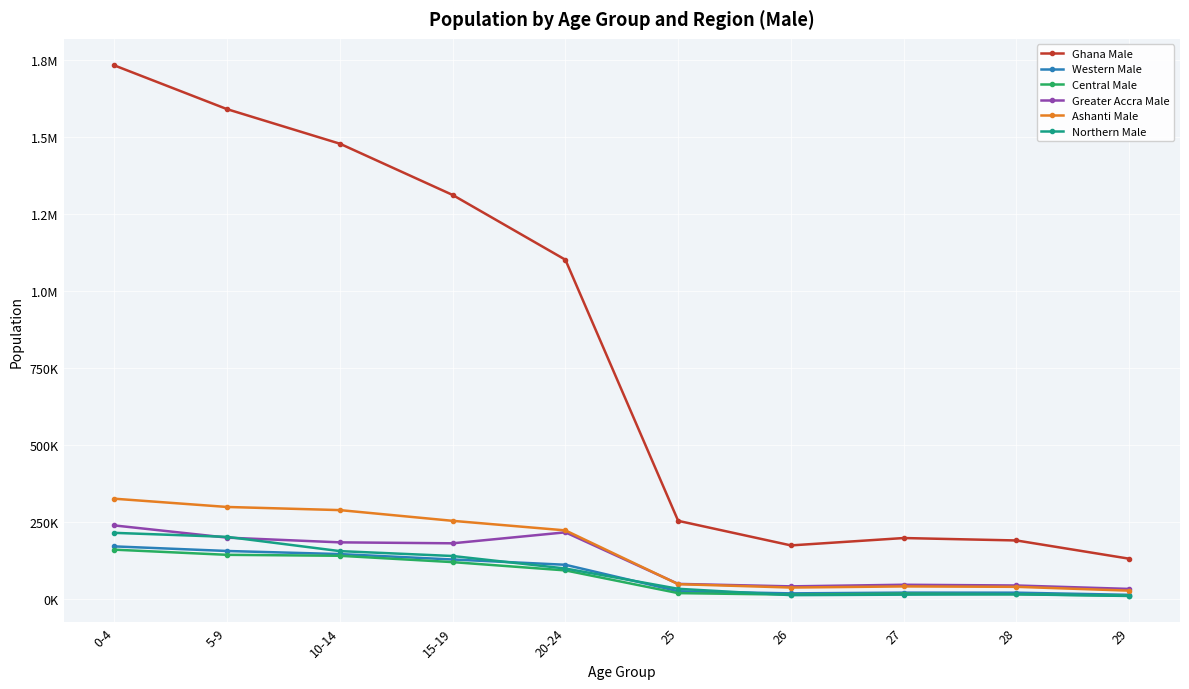

Between 27 and 25, which is larger?

25